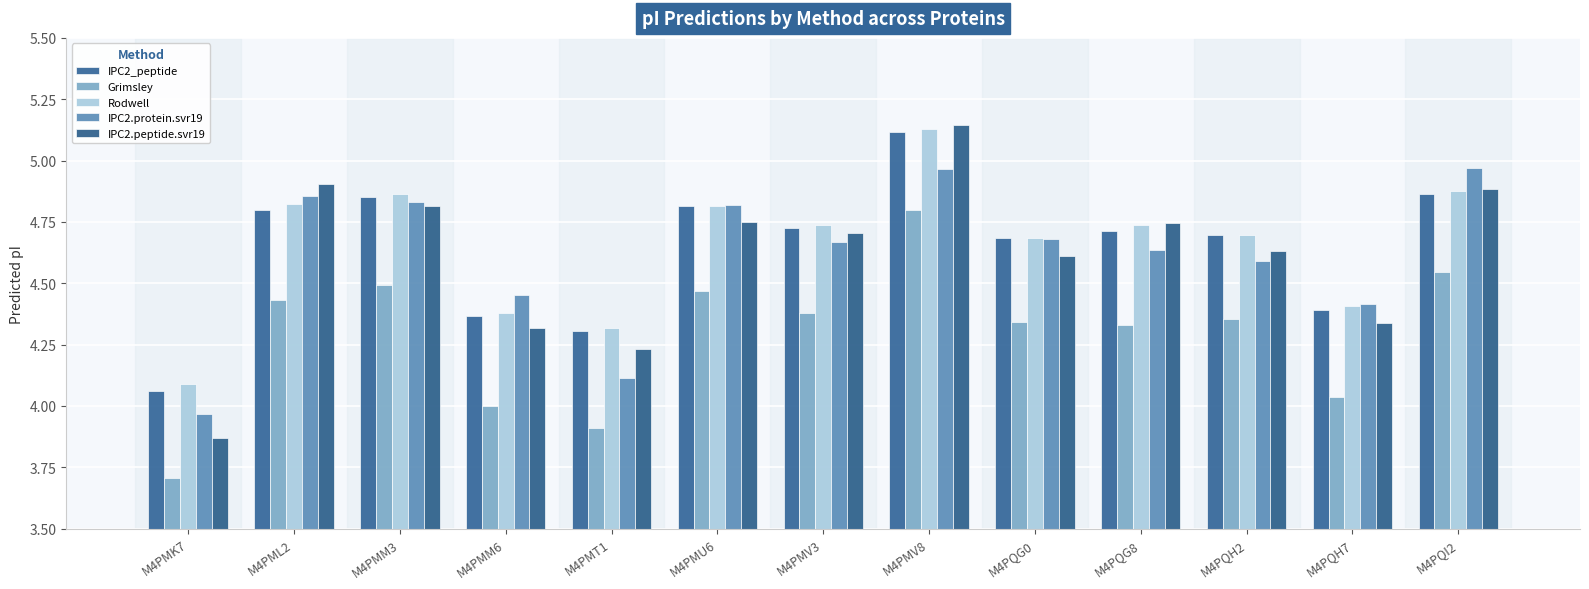

The IPC2_peptide series shows 4.9 at M4PMM3. True or false?

True